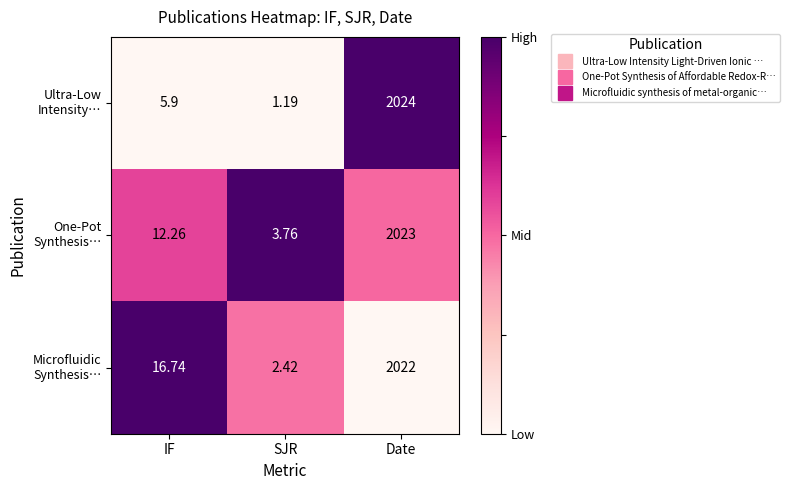

How many distinct data groups are displayed?

3